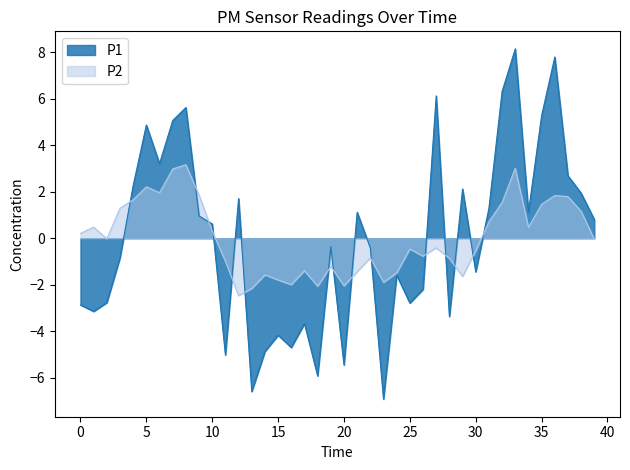

The P2 series shows 0.5 at 01:34. True or false?

True